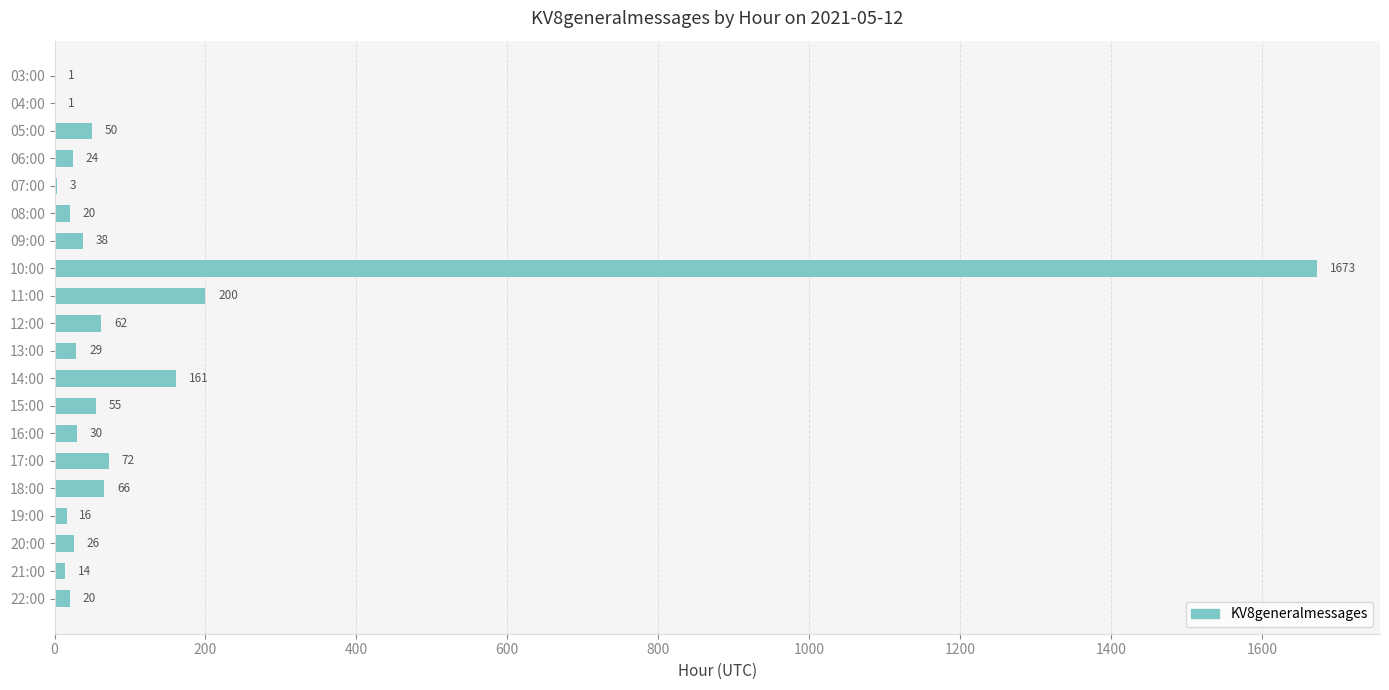

What is the sum of all values?

2561